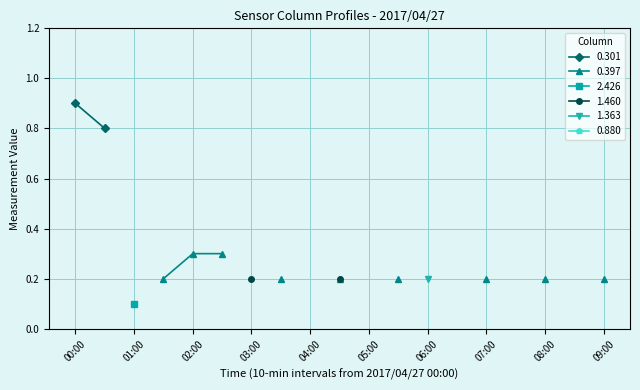

True or false: 1.460 and 1.363 cross at least once.

False